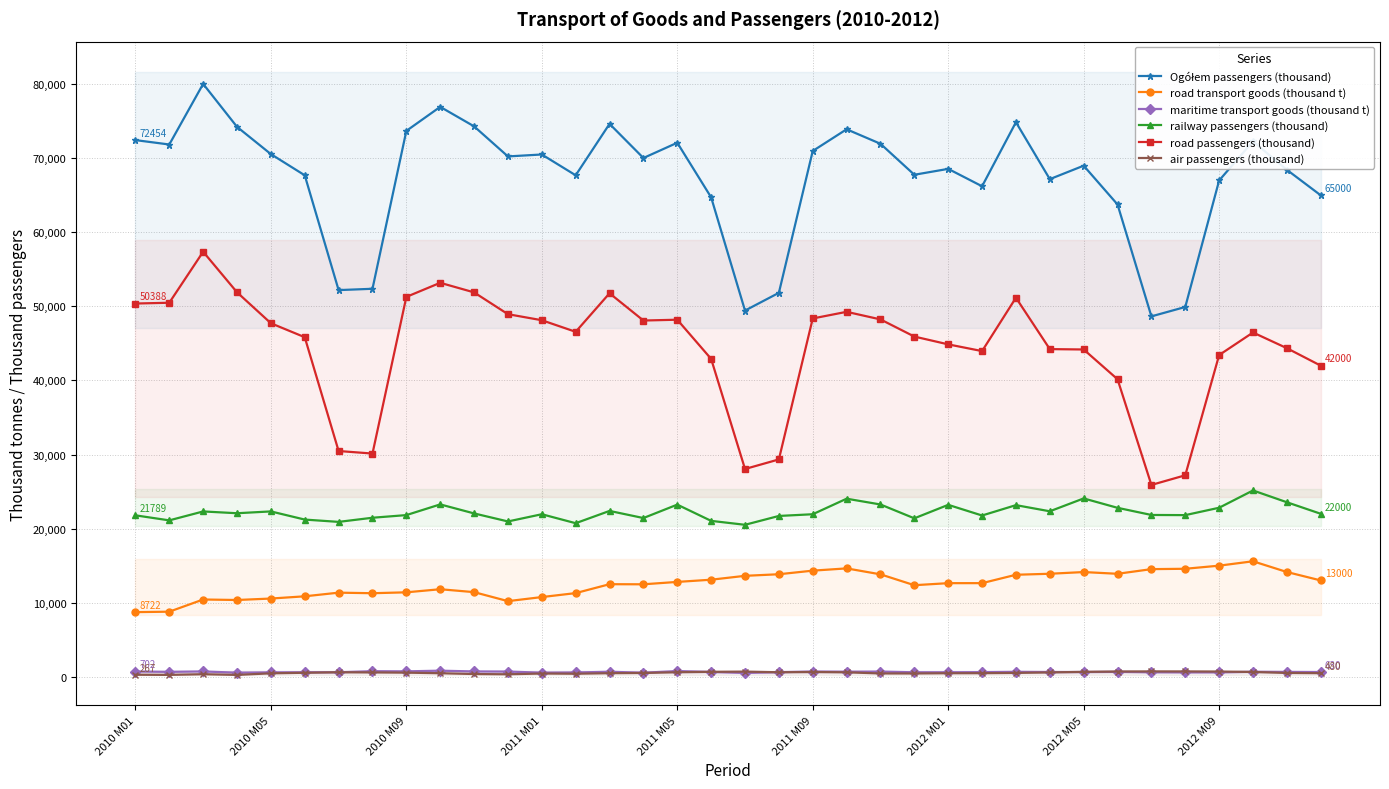

Which series has the widest spread of values?

road passengers (thousand)